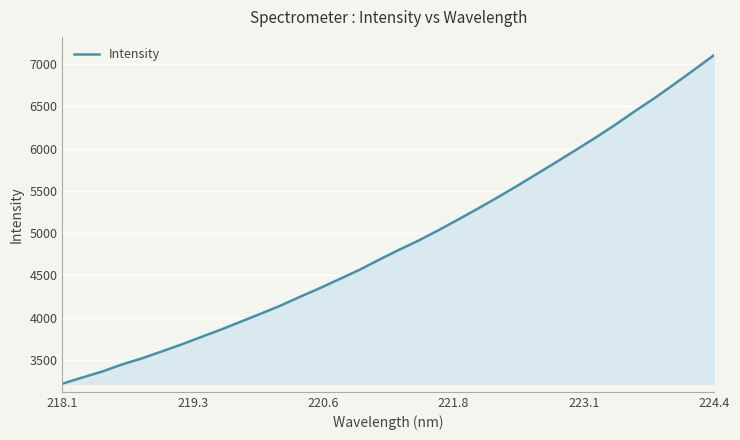

What is the difference between the maximum and minimum values?

3890.4